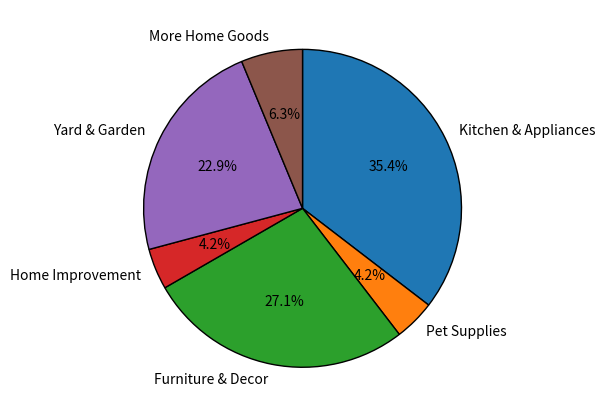

Which has a higher value, Kitchen & Appliances or Yard & Garden?

Kitchen & Appliances